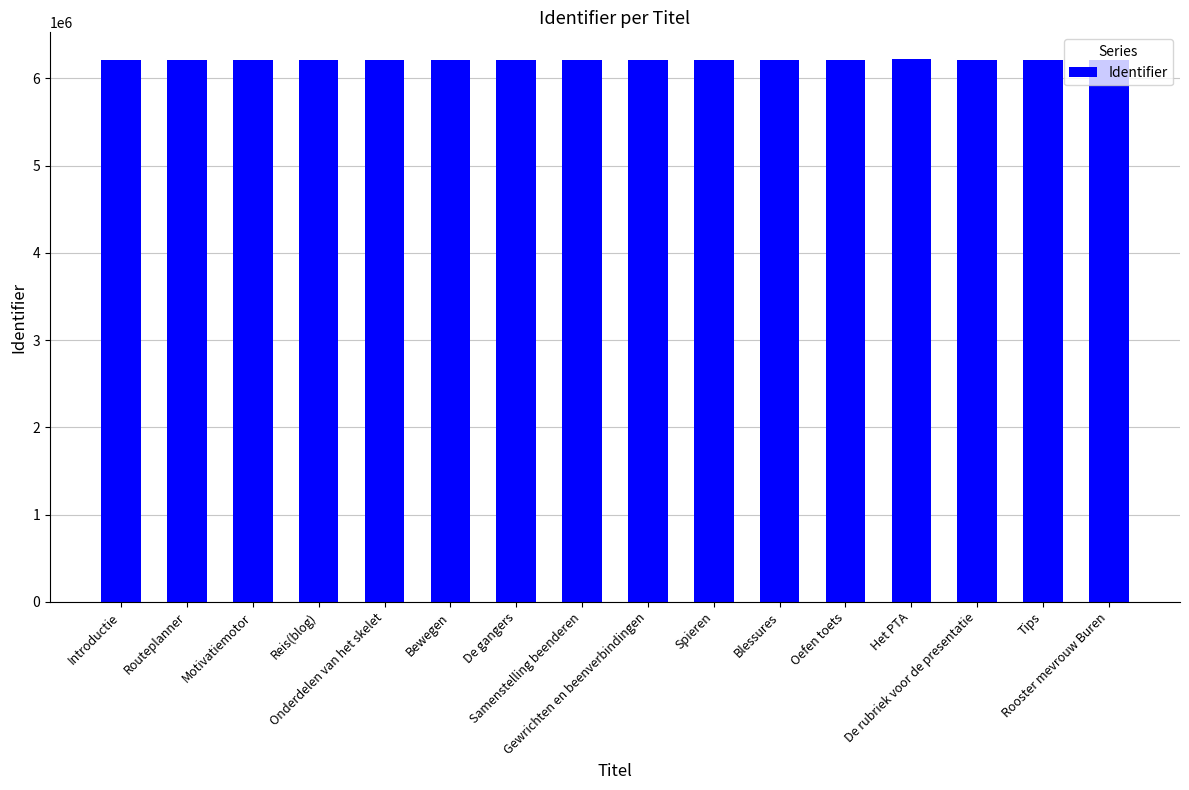

What is the sum of all values?

99398727